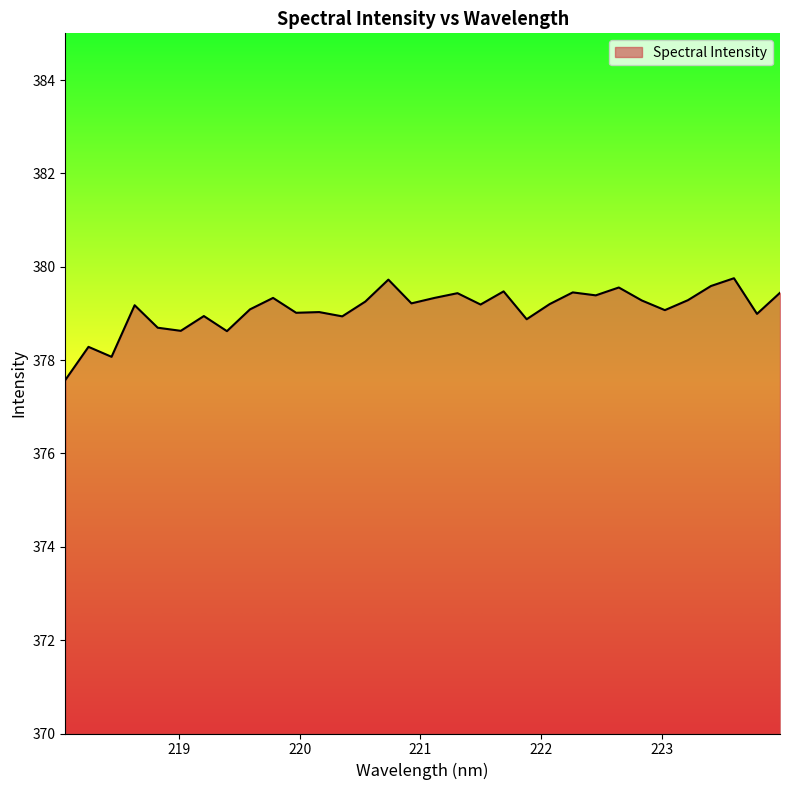

What is the difference between the maximum and minimum values?

2.2